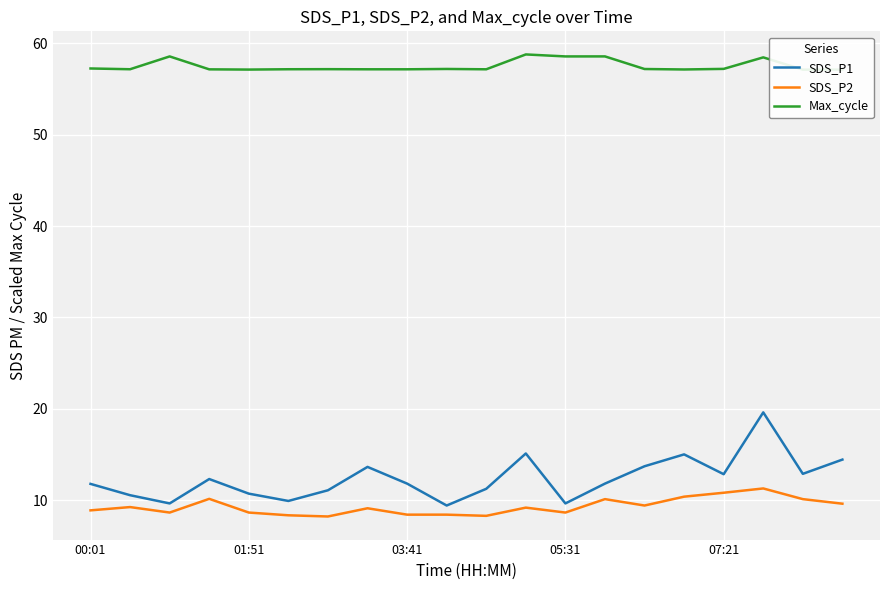

Between 6 and 00:01, which is larger?

00:01